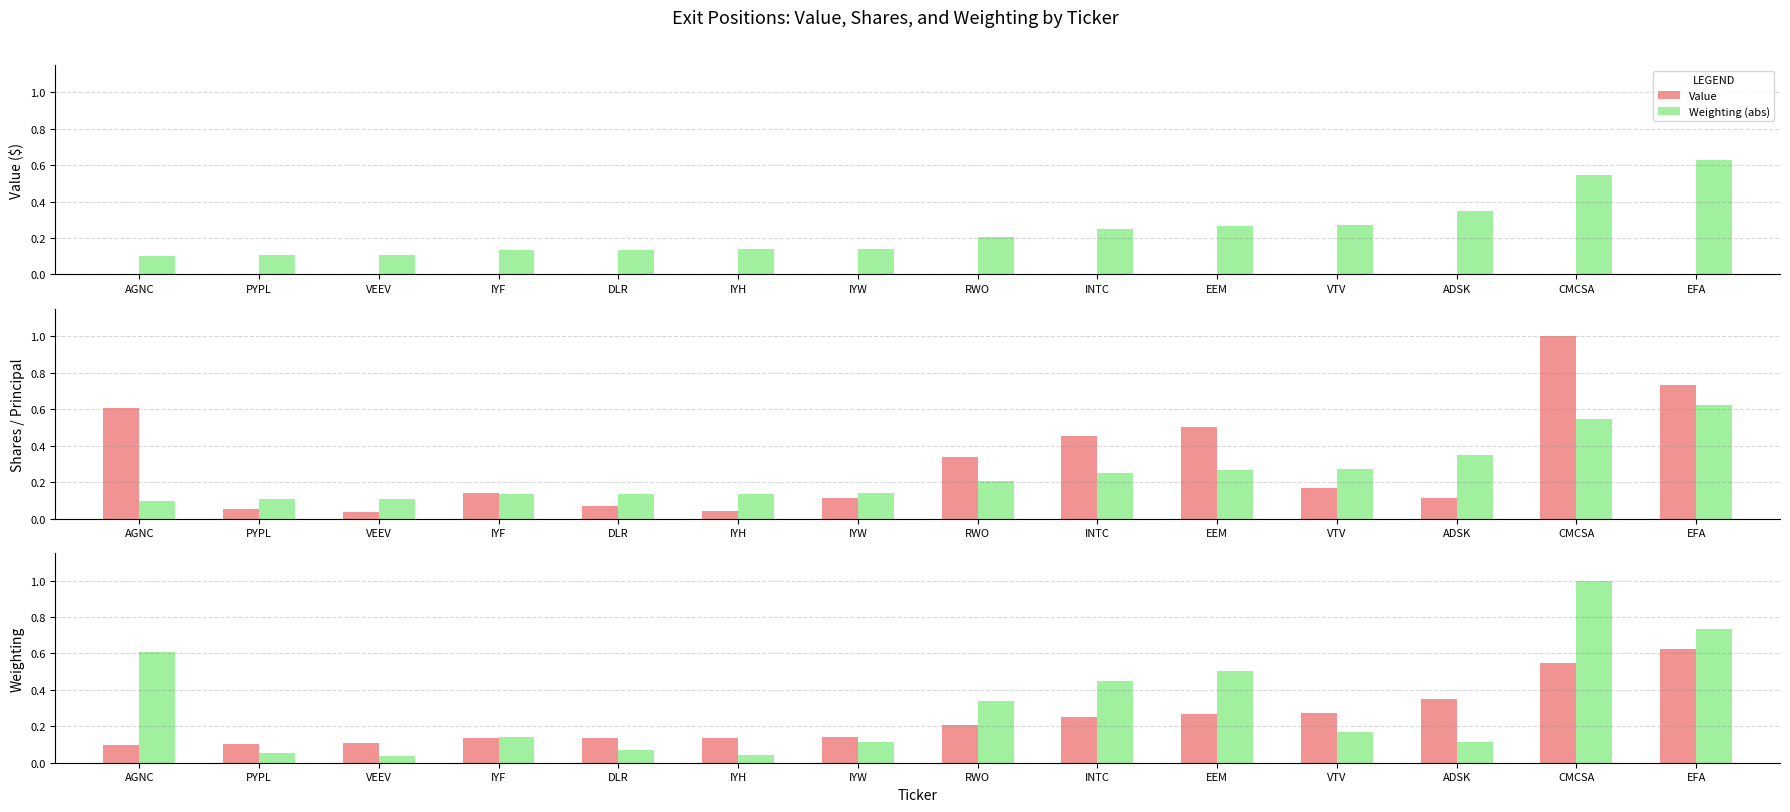

At which category does the chart reach its minimum across all series?

AGNC